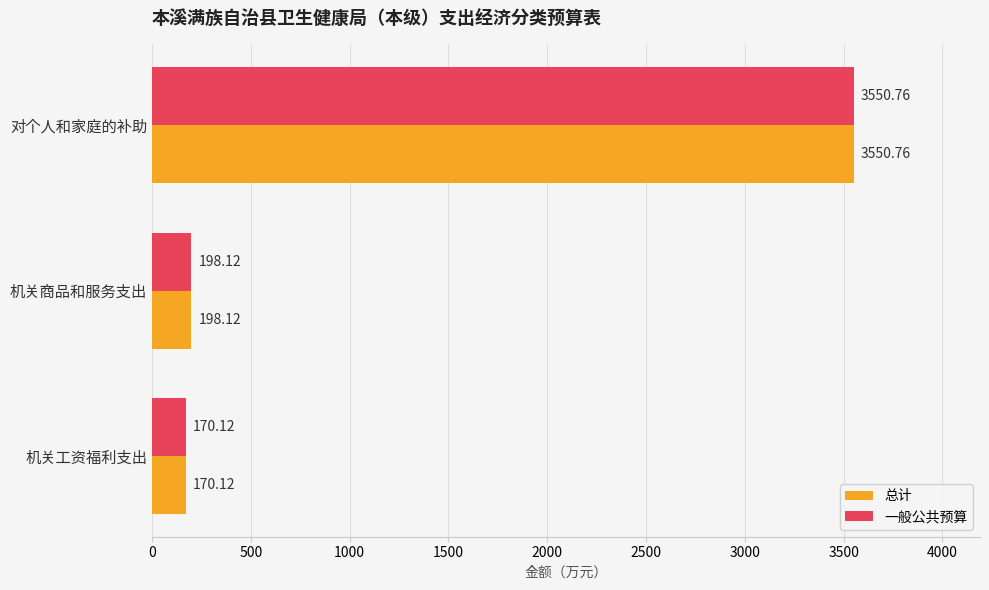

List the labels in order of 总计 value, smallest first.

机关工资福利支出, 机关商品和服务支出, 对个人和家庭的补助